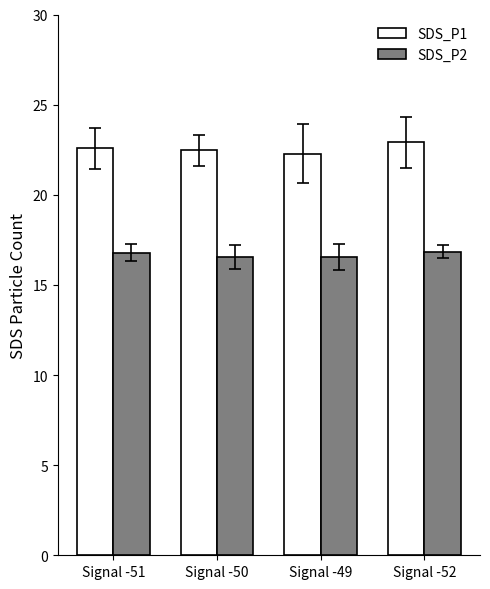

Rank the series by their maximum value, from lowest to highest.

SDS_P2, SDS_P1